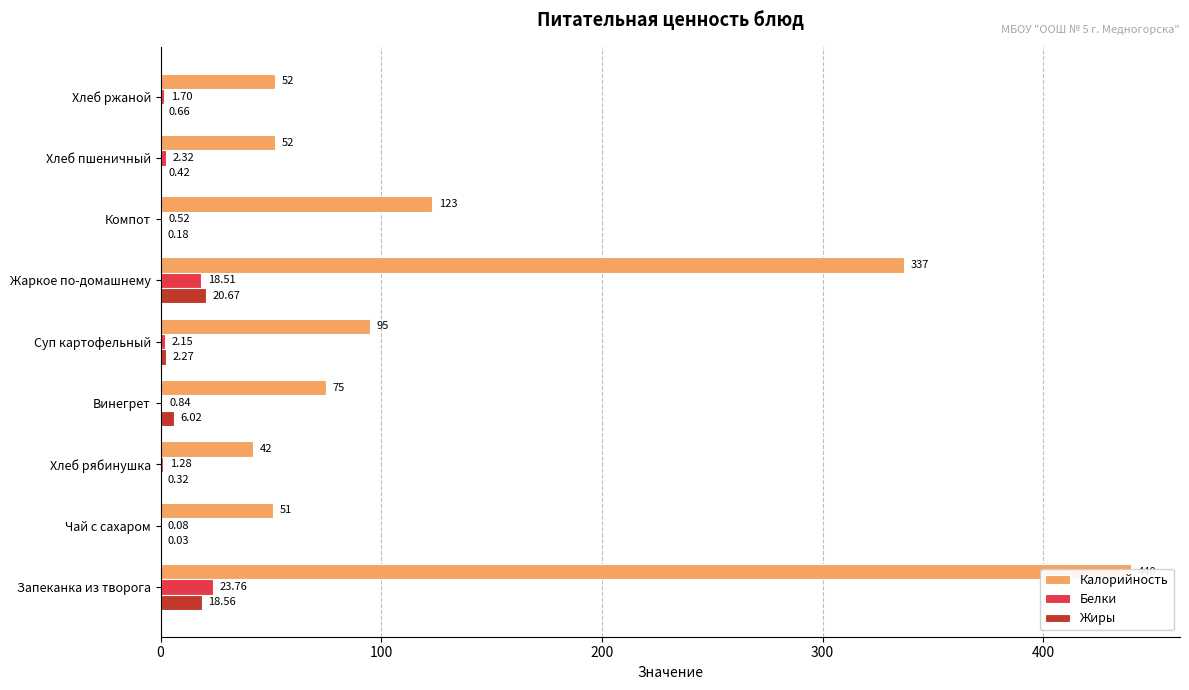

What is the average value of the Жиры series?

5.5